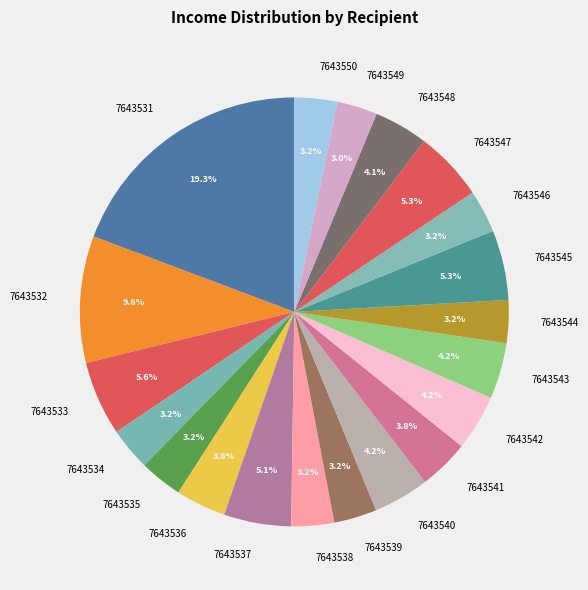

How many segments does this pie chart have?

20